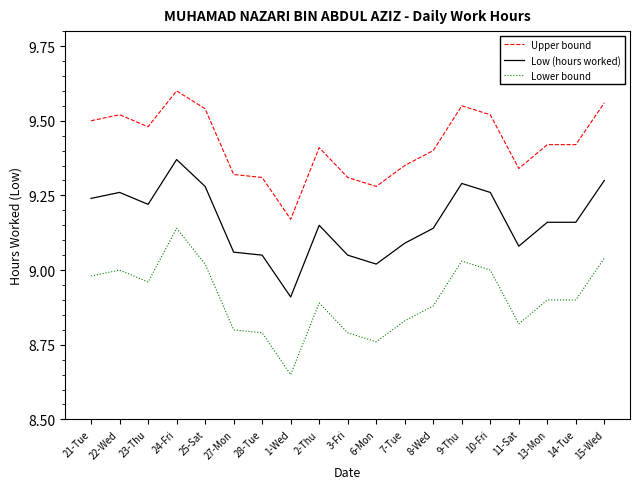

Which label corresponds to the smallest value in the chart?

1-Wed